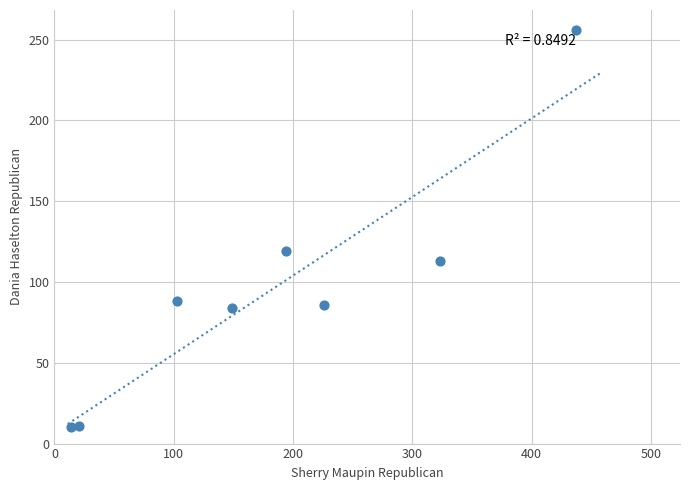

What is the average X value?

183